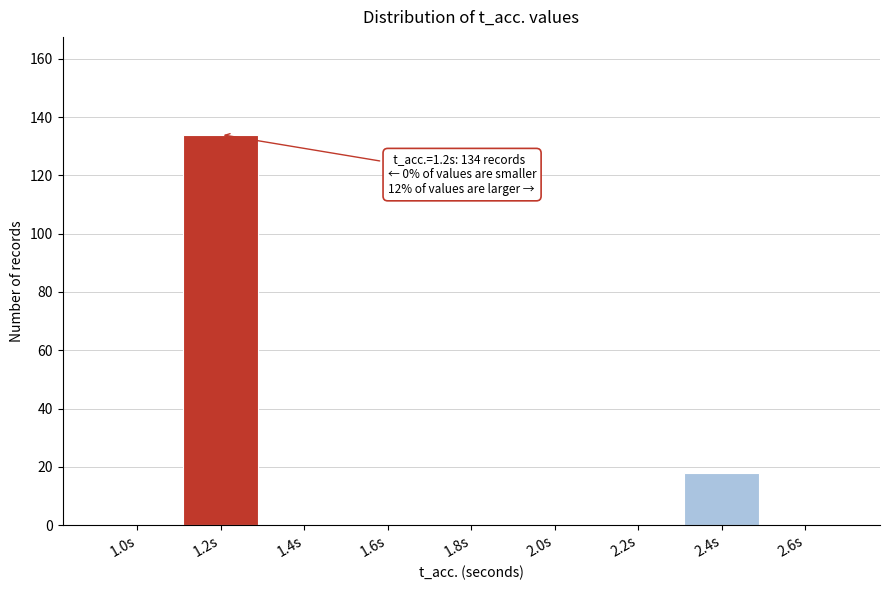

Which range on the x-axis has the tallest bar?

1.1 to 1.3